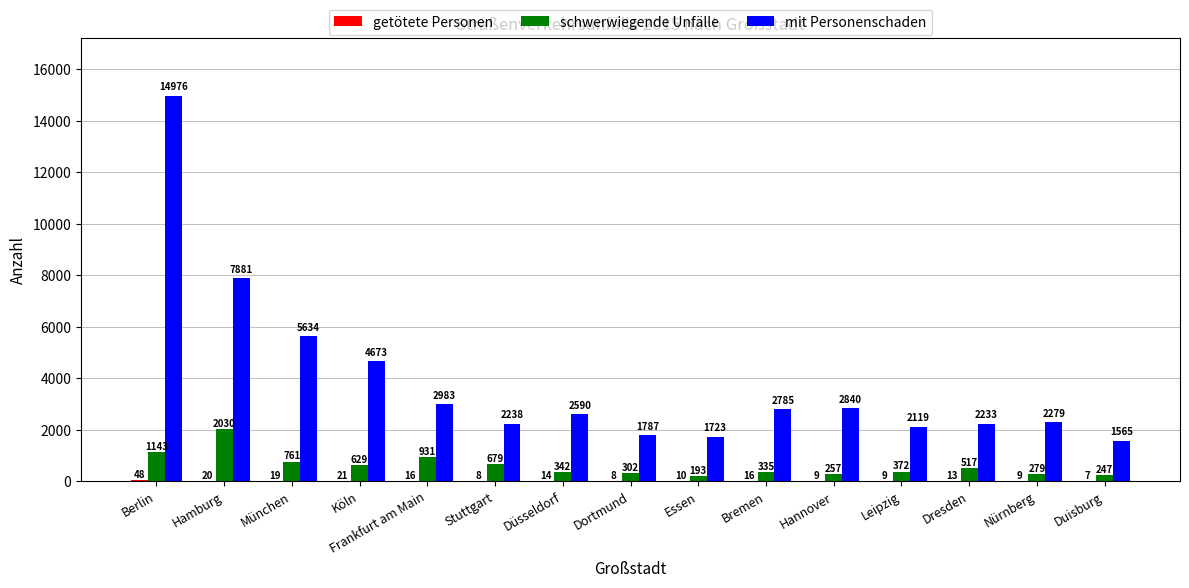

The value of schwerwiegende Unfälle at Dresden is 517. True or false?

True